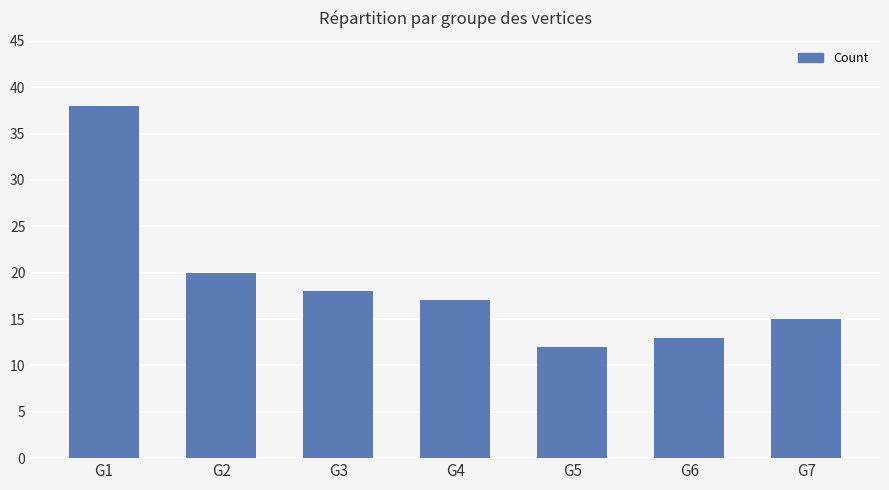

Reading left to right, transcribe all the data shown in this chart.

38	20	18	17	12	13	15